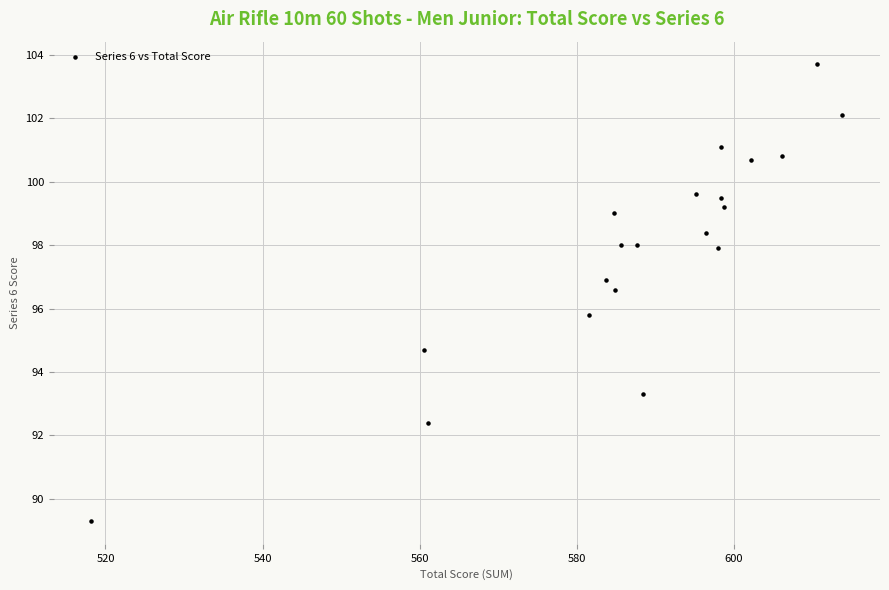

What Y value in the scatter plot is closest to 96?

95.8